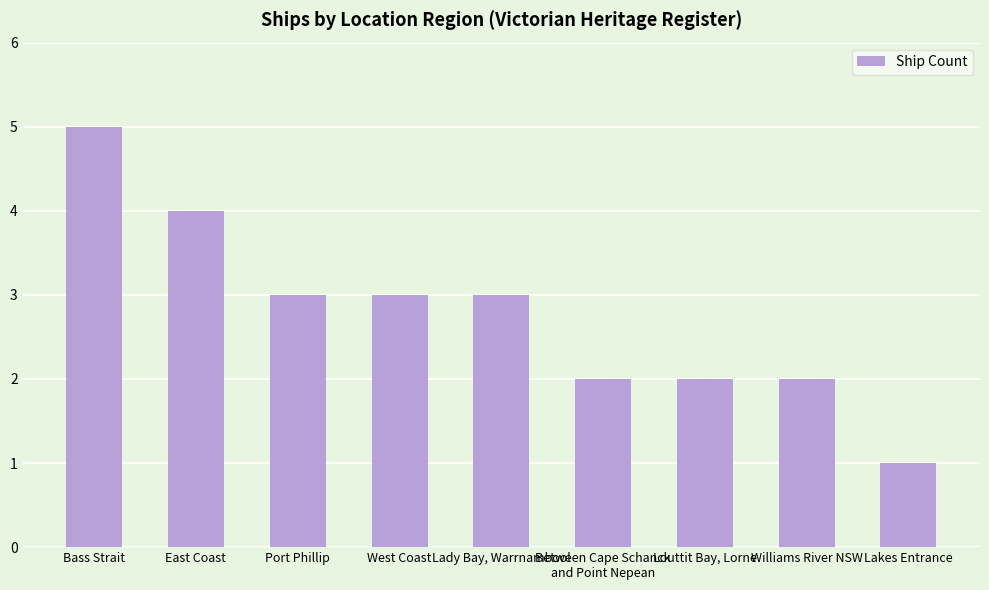

Reading left to right, what are all the values shown in this chart?

Bass Strait=5	East Coast=4	Port Phillip=3	West Coast=3	Lady Bay, Warrnambool=3	Between Cape Schanck
and Point Nepean=2	Louttit Bay, Lorne=2	Williams River NSW=2	Lakes Entrance=1